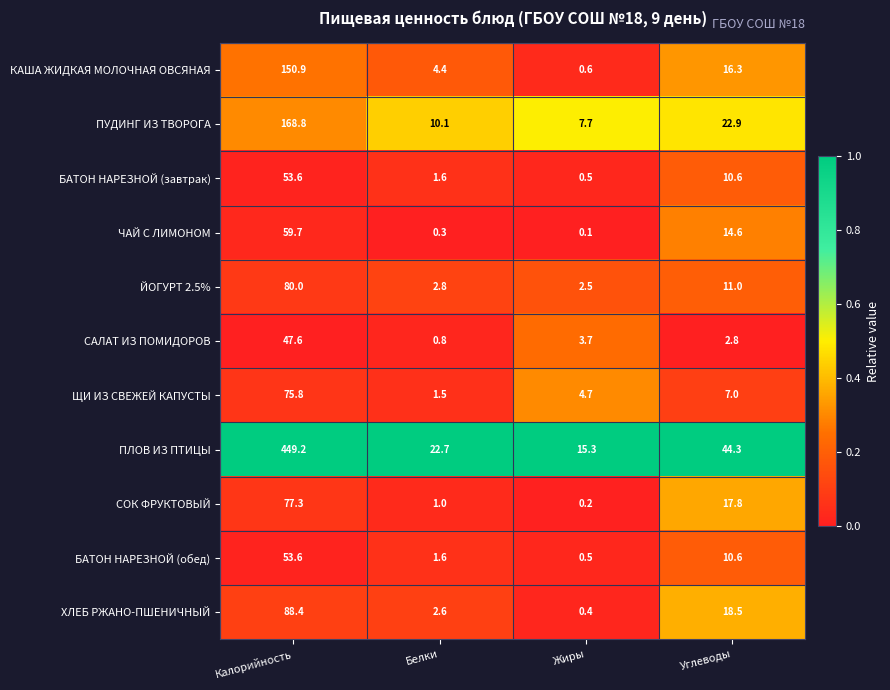

Count the number of data series in this chart.

11